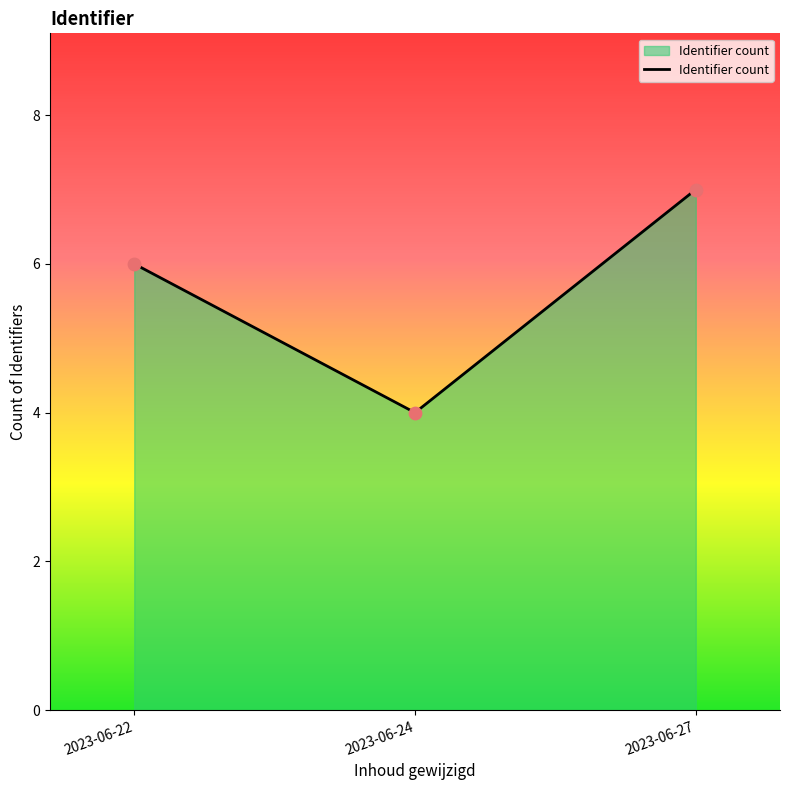

Between 2023-06-27 and 2023-06-22, which is larger?

2023-06-27